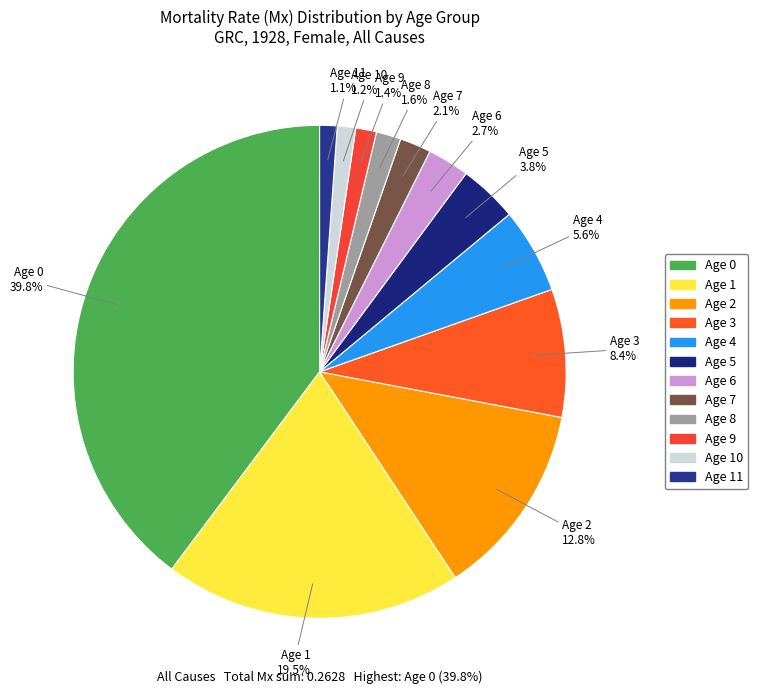

Which category has the smallest portion of the pie?

Age 11